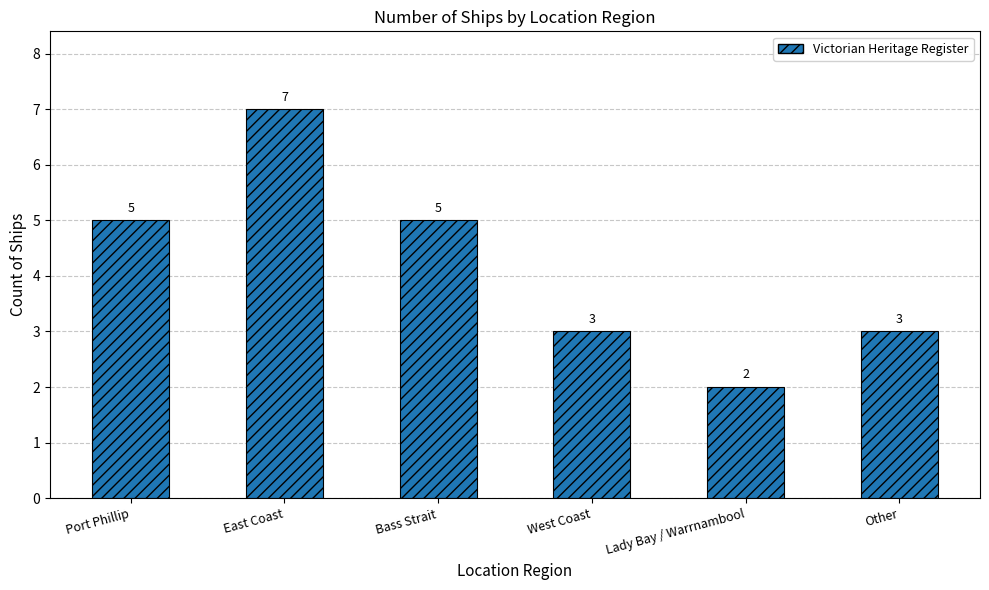

Read the value at East Coast.

7